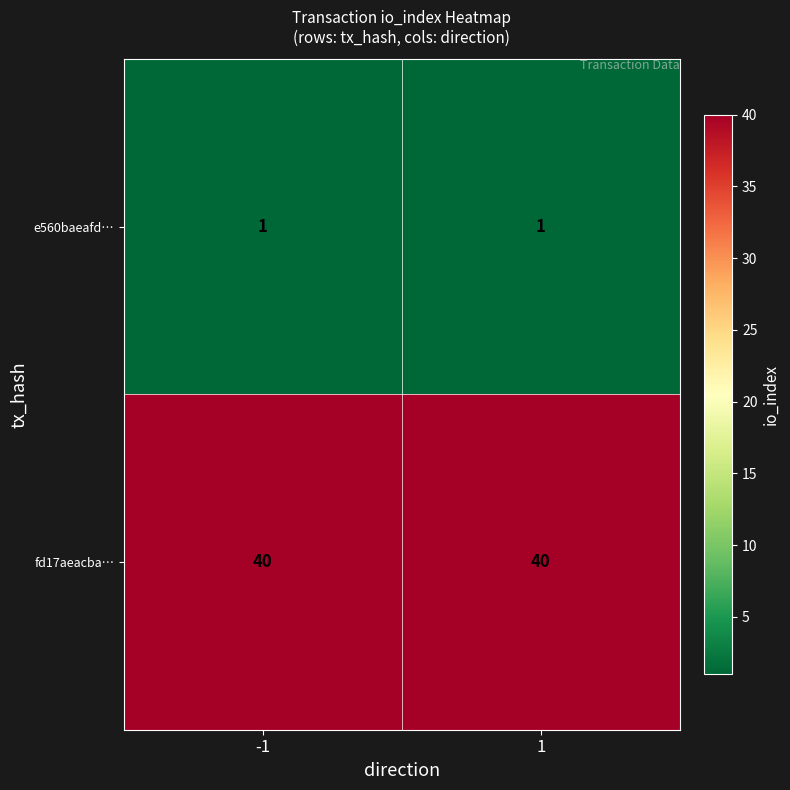

Which series has the largest total across all categories?

fd17aeacba…